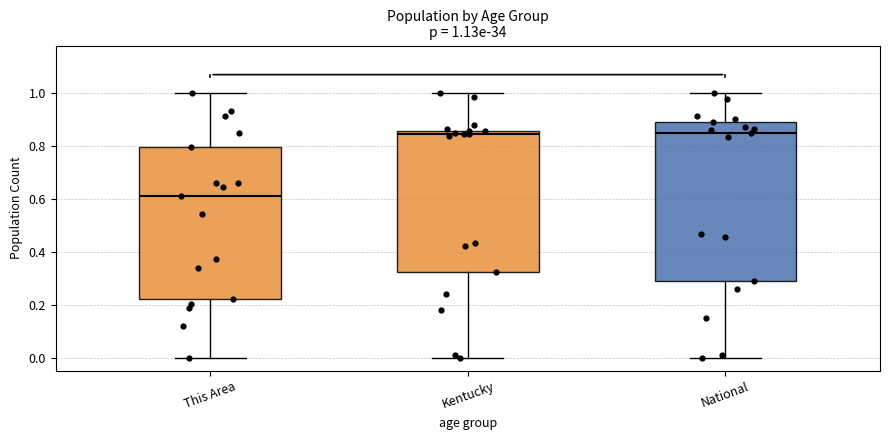

Which box's median line is the lowest?

This Area